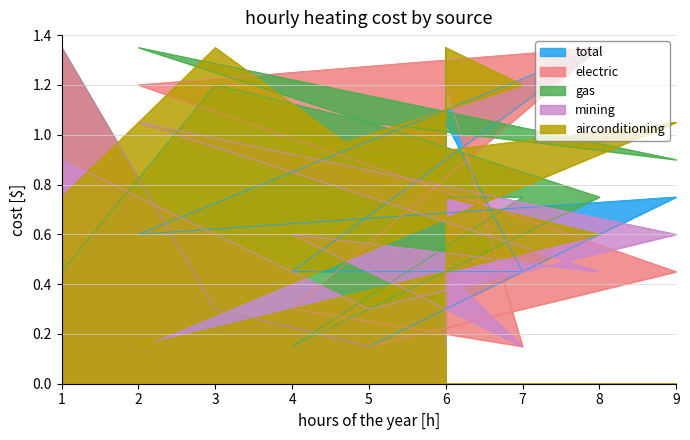

After their last crossing, which series has the higher values: airconditioning or total?

total